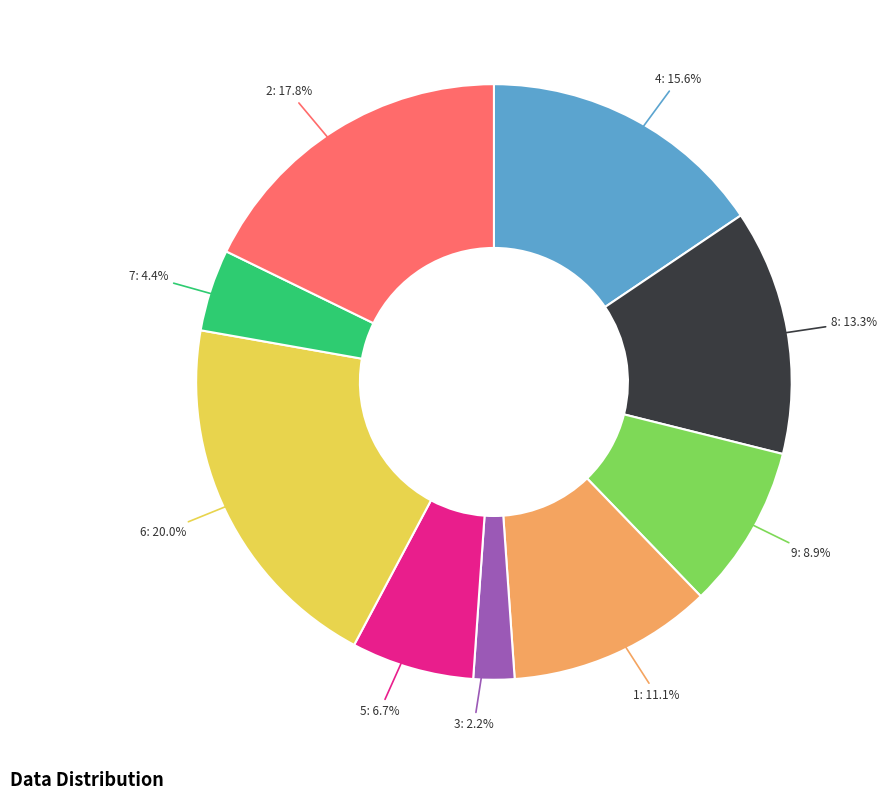

Is there any slice that represents more than half of the pie?

No